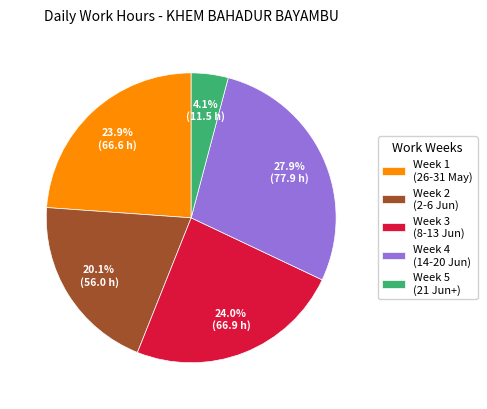

Between Week 4 (14-20 Jun) and Week 3 (8-13 Jun), which is larger?

Week 4 (14-20 Jun)